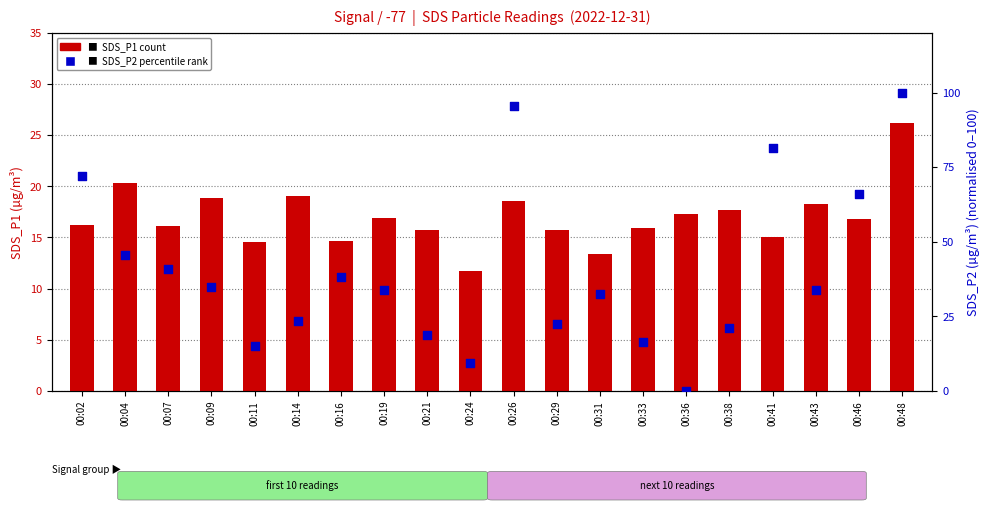

At how many categories does at least one series exceed 71?

4